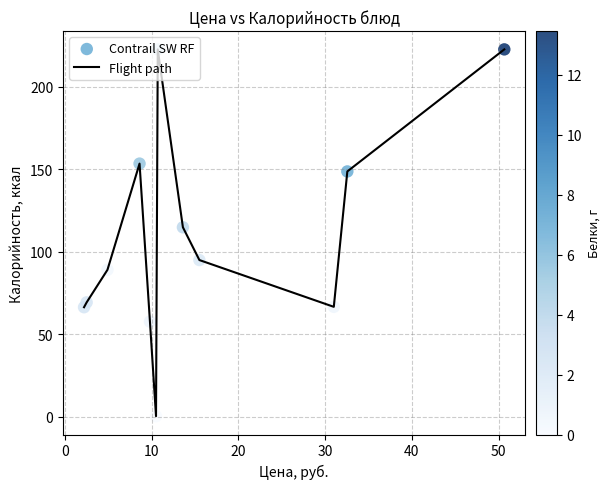

What is the maximum value shown in the chart?

222.7